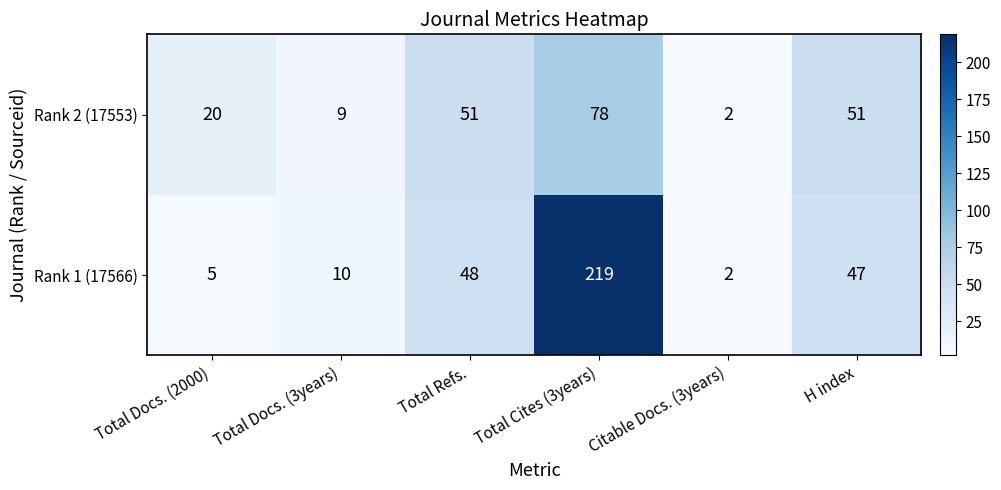

At which category is the sum across all series the highest?

Total Cites (3years)